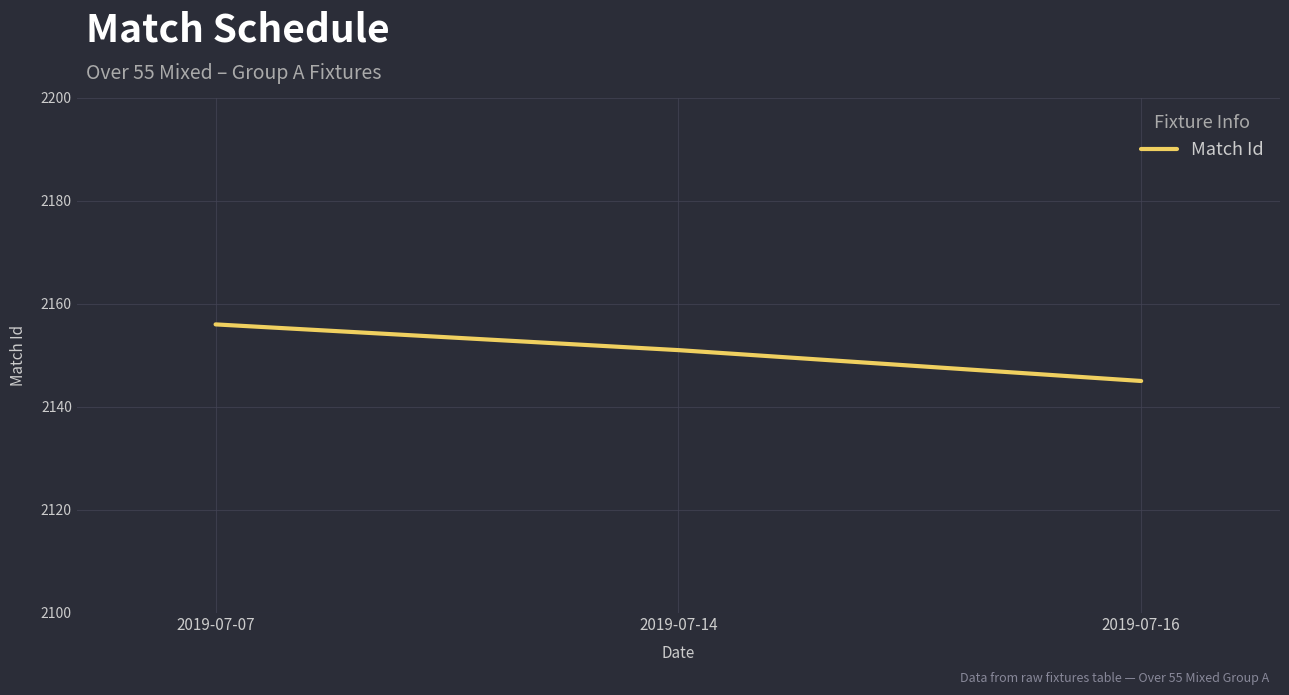

Between 2019-07-07 and 2019-07-16, which is larger?

2019-07-07